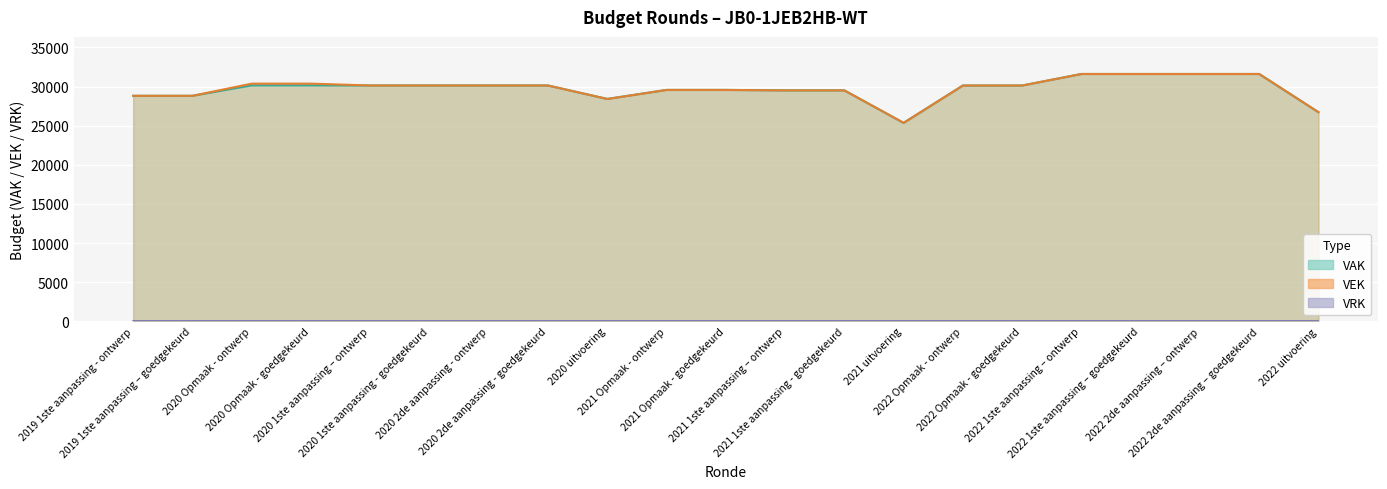

Read the VAK value at 2021 uitvoering.

25351